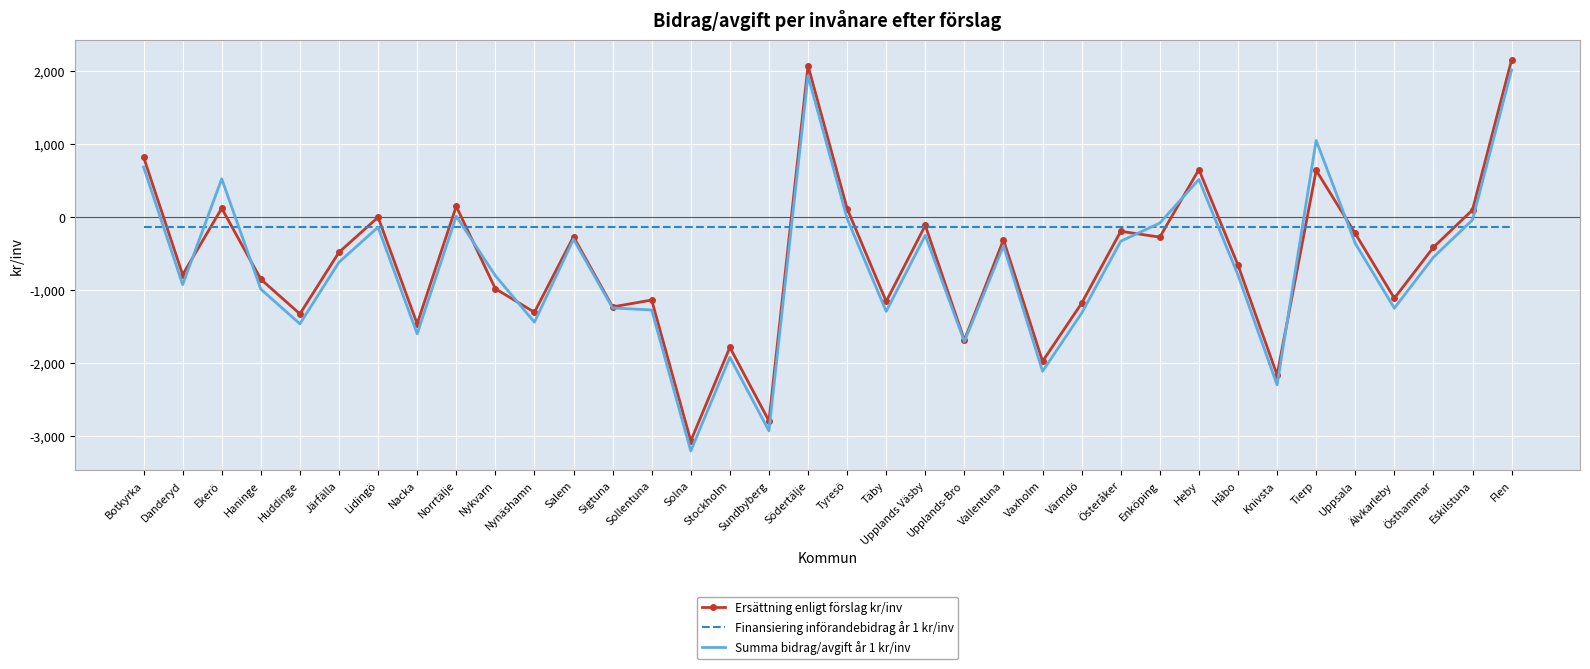

Which series has the largest total across all categories?

Finansiering införandebidrag år 1 kr/inv